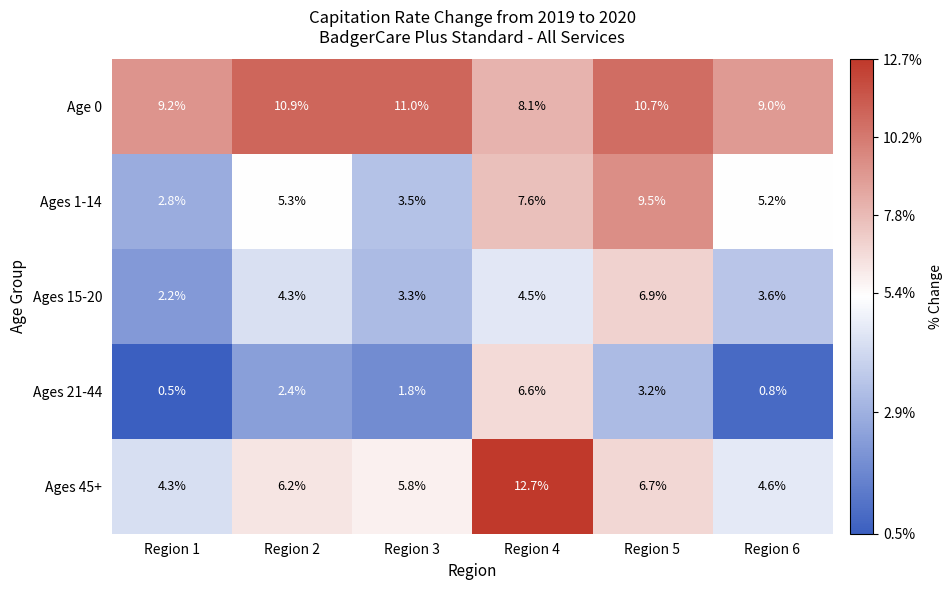

Is the value of Ages 45+ at Region 5 greater than the value of Ages 1-14 at Region 4?

No